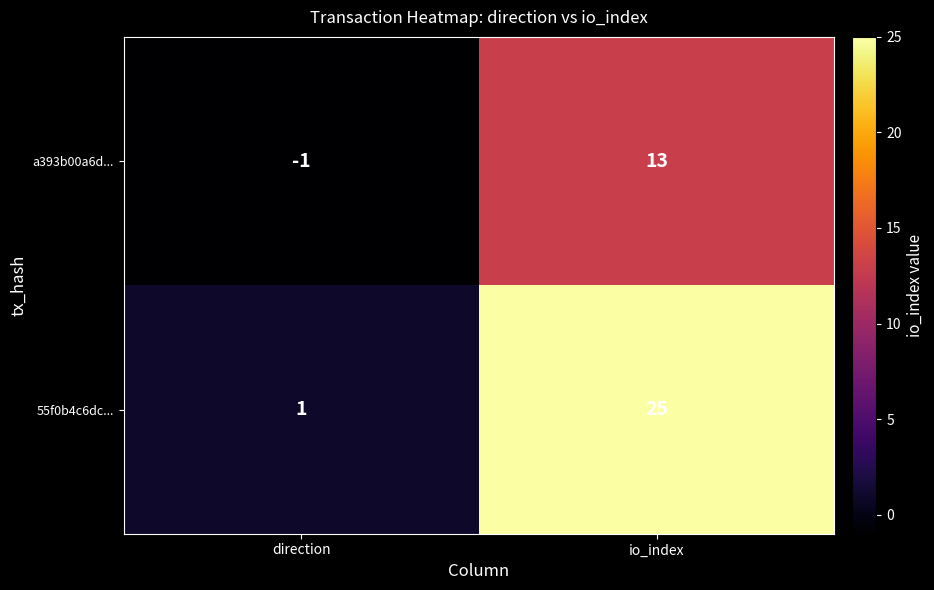

At which label is a393b00a6d... closest to 6?

direction